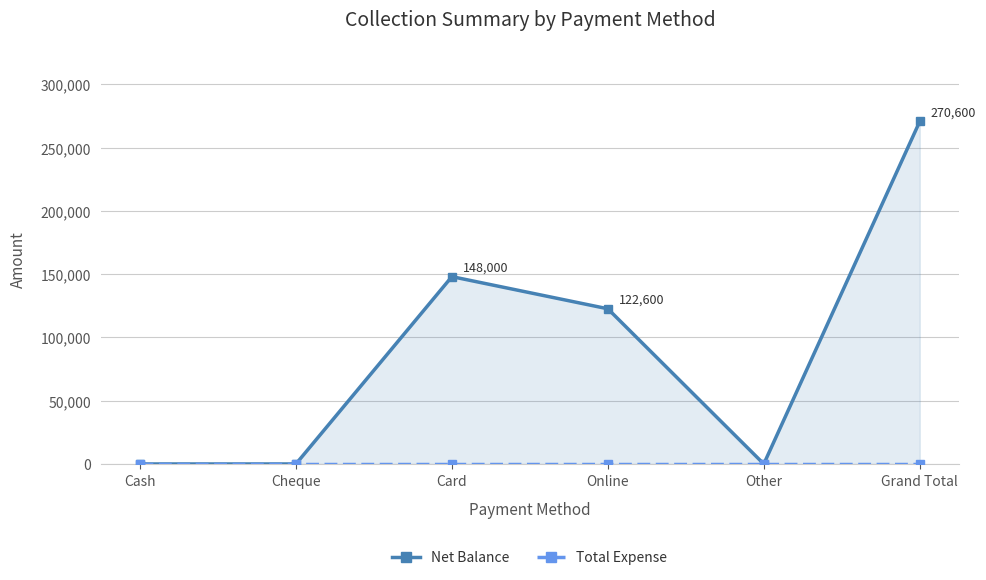

In Net Balance, how many points are lower than both neighbors (excluding endpoints)?

1